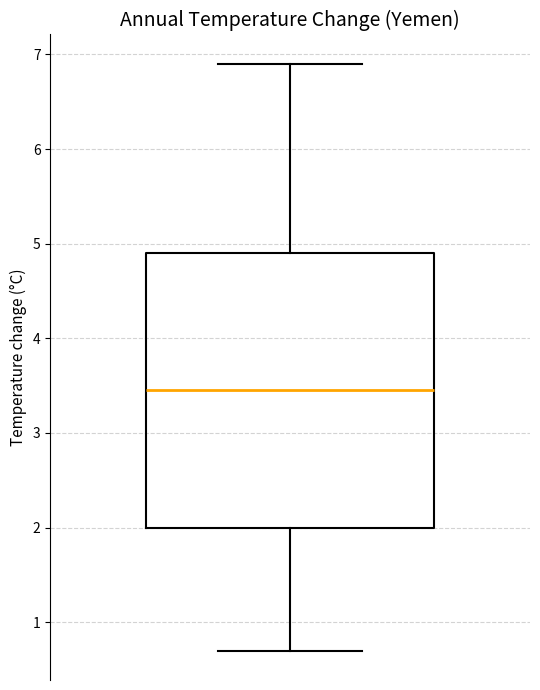

Read this box plot against the y-axis: the position of the median line, the range covered by the box, and the ends of both whiskers. The values are not printed on the chart, so give them approximately, as read against the axis.

median 3.5, box 2.0 to 4.9, whiskers 0.7 to 6.9